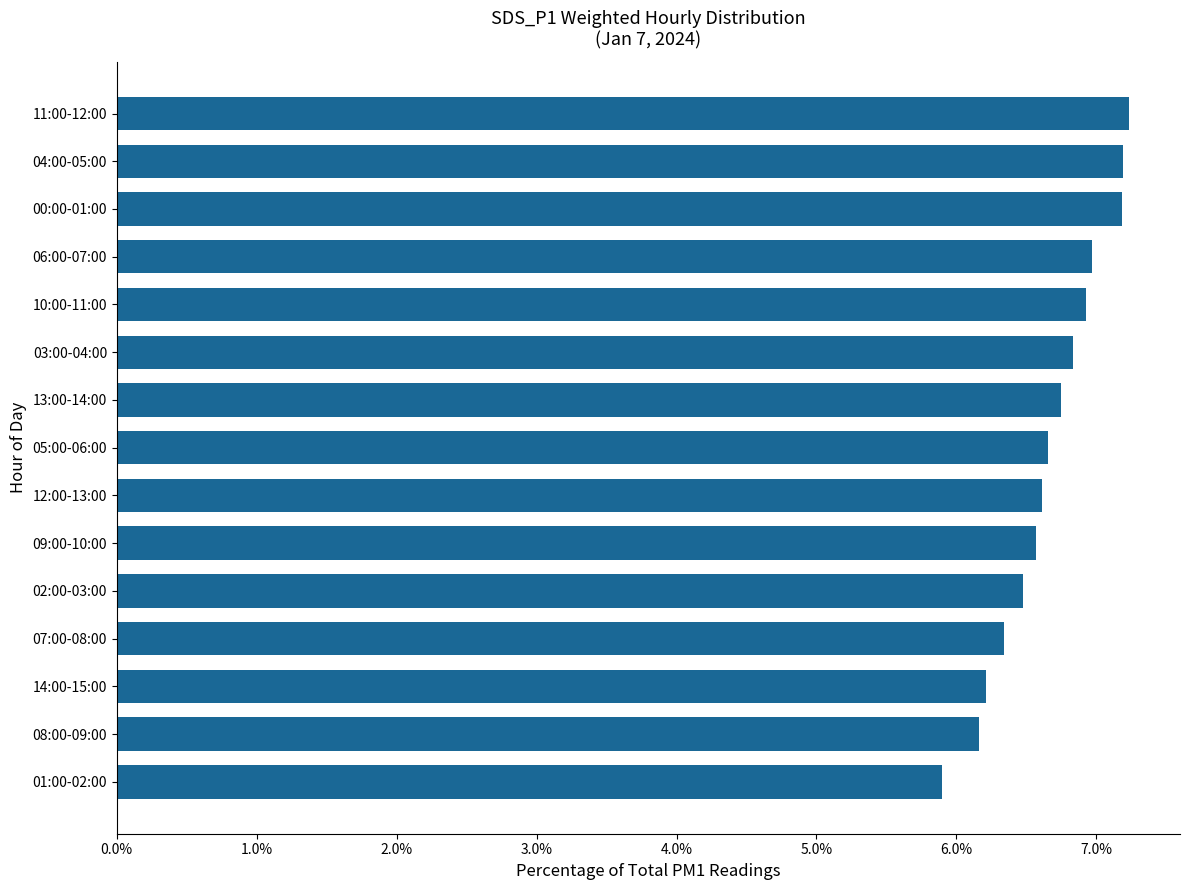

At which category does the chart reach its minimum across all series?

01:00-02:00